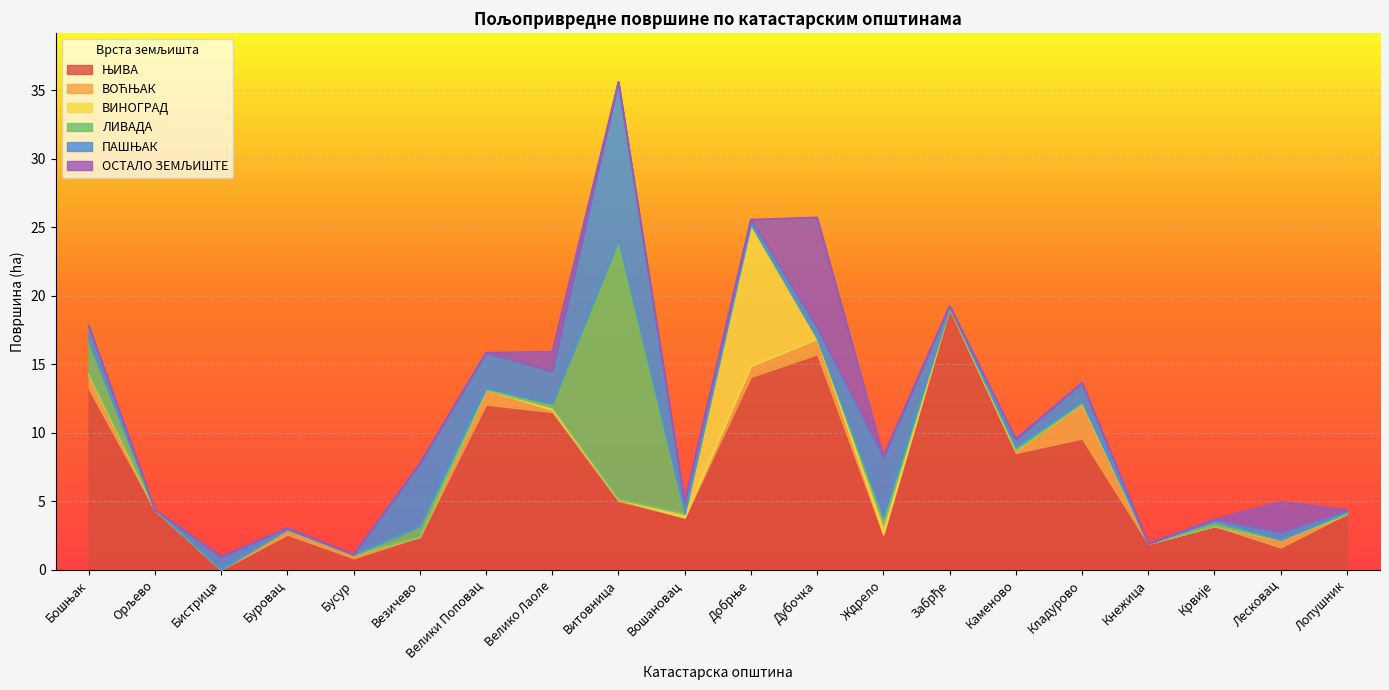

What is the difference between the maximum and minimum values in the ЊИВА series?

19.0